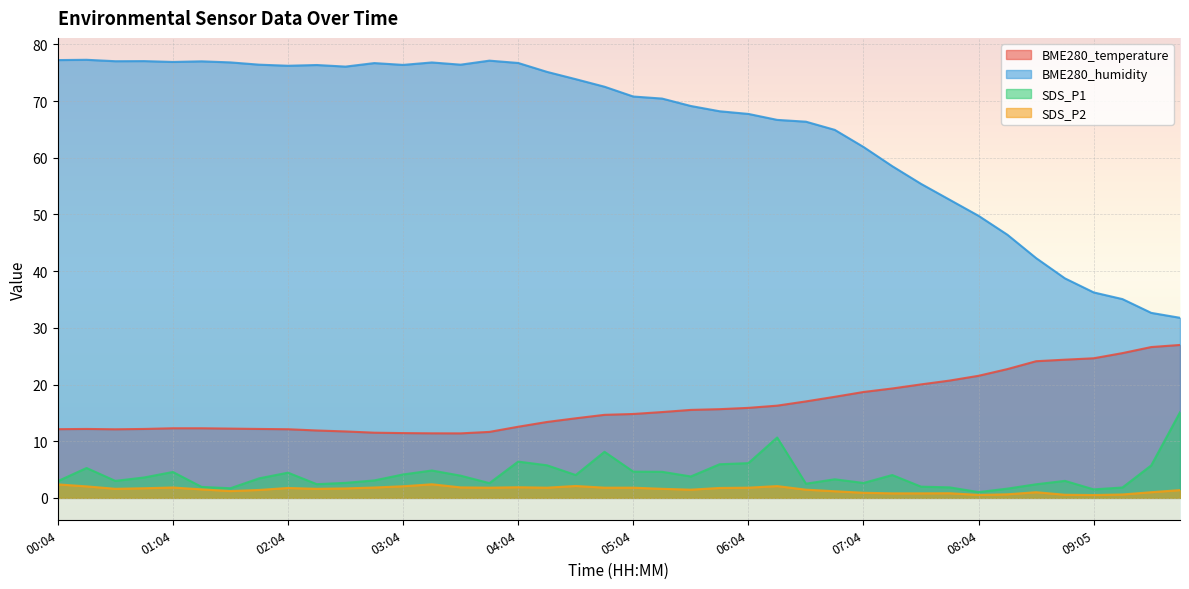

Reading left to right, transcribe all the data shown in this chart.

BME280_temperature: 00:04=12.1	00:19=12.2	00:34=12.1	00:49=12.2	01:04=12.3	01:19=12.3	01:34=12.2	01:49=12.2	02:04=12.1	02:19=11.9	02:34=11.7	02:49=11.5	03:04=11.4	03:19=11.4	03:34=11.4	03:49=11.6	04:04=12.6	04:19=13.4	04:34=14.0	04:49=14.7	05:04=14.8	05:19=15.1	05:34=15.5	05:49=15.7	06:04=15.9	06:19=16.3	06:34=17.0	06:49=17.8	07:04=18.7	07:19=19.3	07:34=20.0	07:49=20.7	08:04=21.5	08:19=22.7	08:34=24.1	08:50=24.4	09:05=24.6	09:20=25.5	09:50=26.6	10:05=27.0
BME280_humidity: 00:04=77.2	00:19=77.3	00:34=77.0	00:49=77.1	01:04=76.9	01:19=77.0	01:34=76.8	01:49=76.4	02:04=76.2	02:19=76.4	02:34=76.1	02:49=76.7	03:04=76.4	03:19=76.8	03:34=76.4	03:49=77.1	04:04=76.7	04:19=75.2	04:34=73.9	04:49=72.5	05:04=70.8	05:19=70.5	05:34=69.1	05:49=68.2	06:04=67.7	06:19=66.7	06:34=66.4	06:49=64.9	07:04=61.9	07:19=58.5	07:34=55.4	07:49=52.6	08:04=49.8	08:19=46.4	08:34=42.3	08:50=38.7	09:05=36.2	09:20=35.1	09:50=32.6	10:05=31.8
SDS_P1: 00:04=3.0	00:19=5.3	00:34=3.0	00:49=3.6	01:04=4.6	01:19=1.9	01:34=1.7	01:49=3.5	02:04=4.5	02:19=2.4	02:34=2.6	02:49=3.1	03:04=4.1	03:19=4.8	03:34=3.9	03:49=2.6	04:04=6.4	04:19=5.8	04:34=4.0	04:49=8.1	05:04=4.6	05:19=4.6	05:34=3.8	05:49=5.9	06:04=6.1	06:19=10.7	06:34=2.5	06:49=3.3	07:04=2.6	07:19=4.0	07:34=2.0	07:49=1.9	08:04=1.0	08:19=1.6	08:34=2.4	08:50=3.0	09:05=1.5	09:20=1.8	09:50=5.7	10:05=15.1
SDS_P2: 00:04=2.4	00:19=2.0	00:34=1.6	00:49=1.7	01:04=1.8	01:19=1.5	01:34=1.2	01:49=1.4	02:04=1.8	02:19=1.6	02:34=1.7	02:49=1.8	03:04=2.0	03:19=2.4	03:34=1.9	03:49=1.8	04:04=1.9	04:19=1.8	04:34=2.1	04:49=1.8	05:04=1.8	05:19=1.6	05:34=1.4	05:49=1.8	06:04=1.8	06:19=2.1	06:34=1.4	06:49=1.2	07:04=0.9	07:19=0.8	07:34=0.8	07:49=0.8	08:04=0.5	08:19=0.6	08:34=1.0	08:50=0.6	09:05=0.5	09:20=0.6	09:50=1.0	10:05=1.4